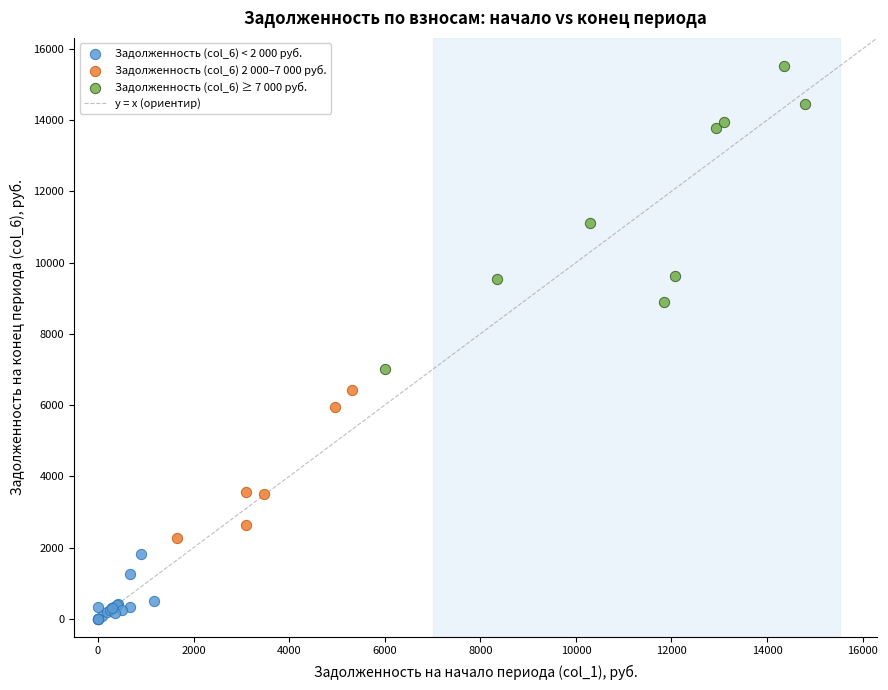

Which series reaches the maximum Y coordinate?

Задолженность (col_6) ≥ 7 000 руб.